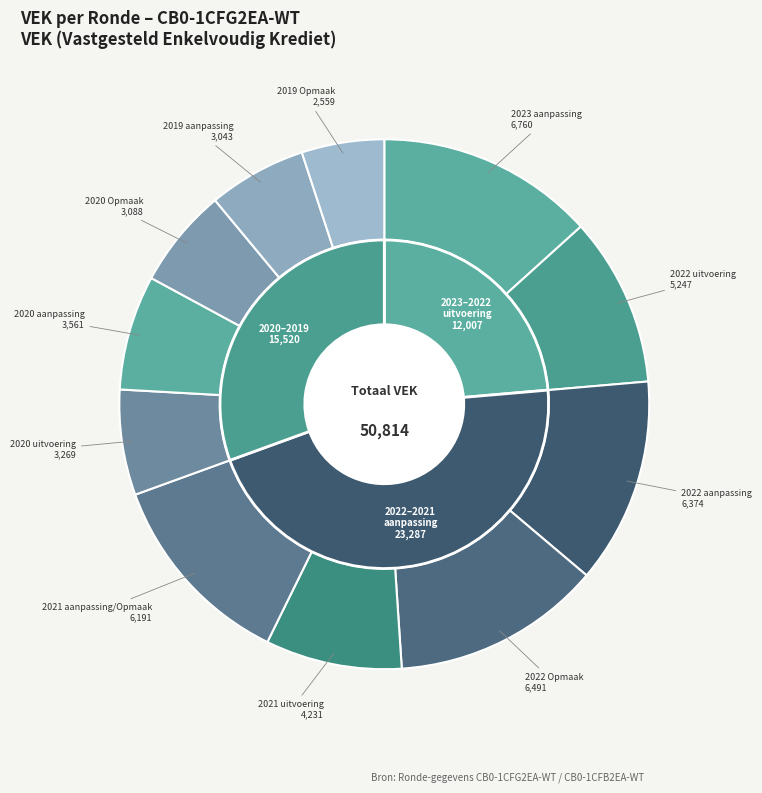

To the nearest percent, what percentage of the pie is 2022 Opmaak?

13%